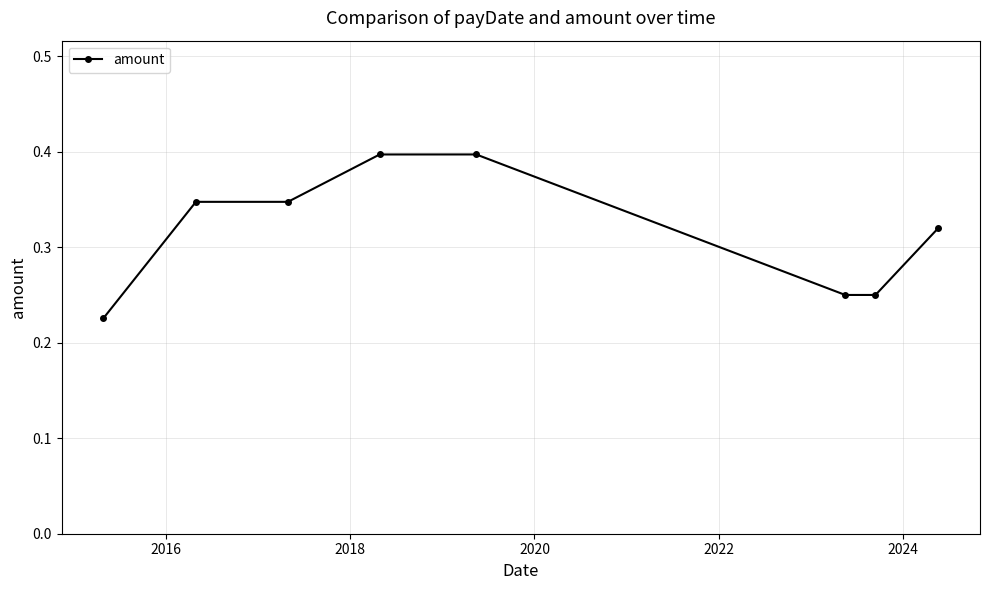

How many values are between 0 and 1?

8